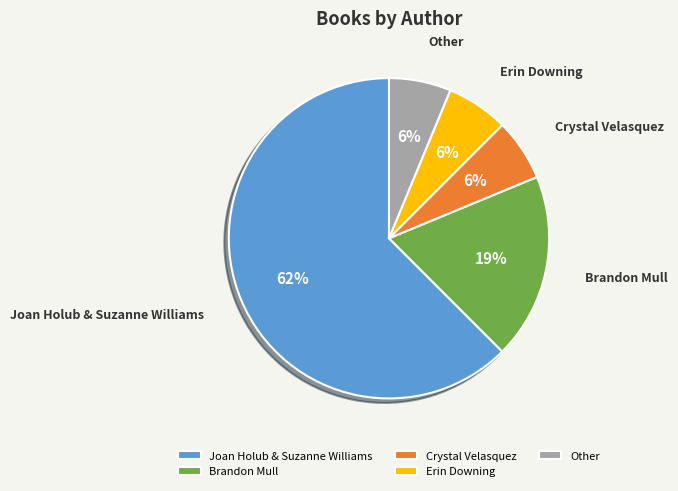

What is the majority slice?

Joan Holub & Suzanne Williams